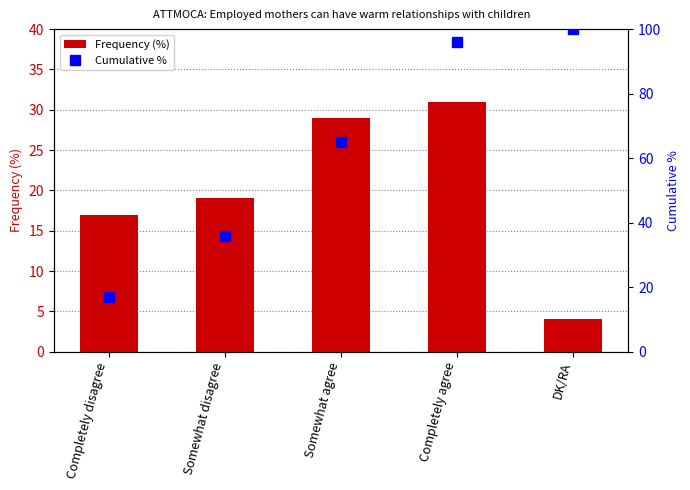

What is the difference between the maximum and minimum values in the Frequency (%) series?

27